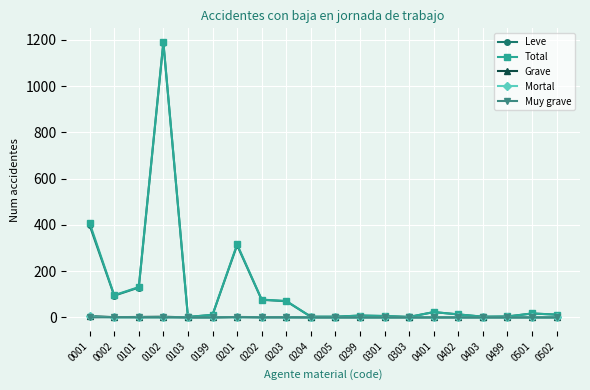

At which category does Total reach its first local valley?

0002